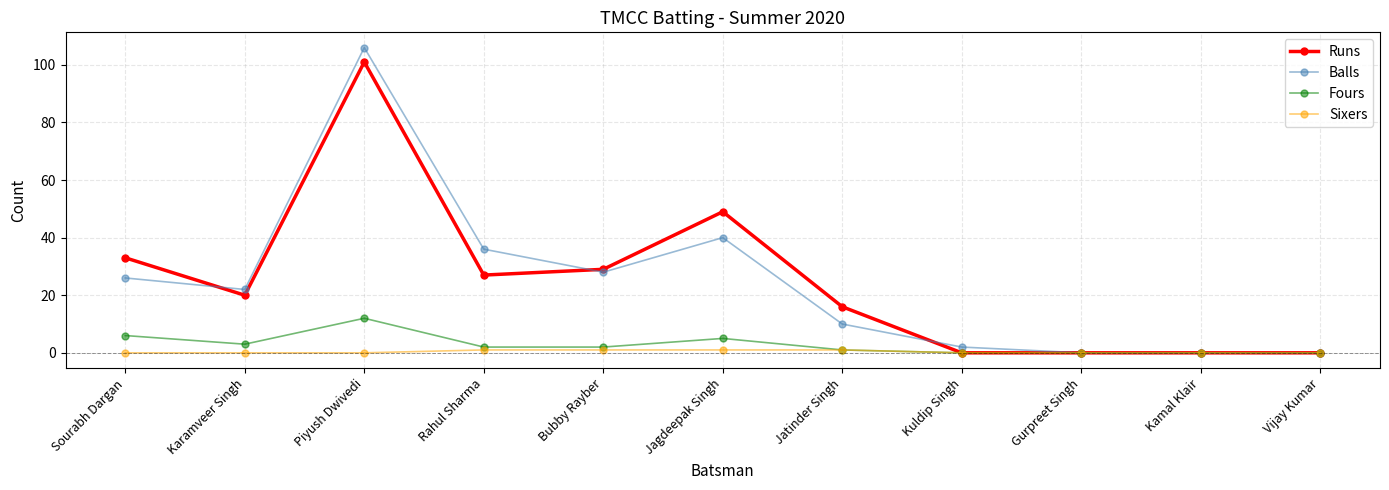

What are all the series names shown in the legend?

Runs, Balls, Fours, Sixers